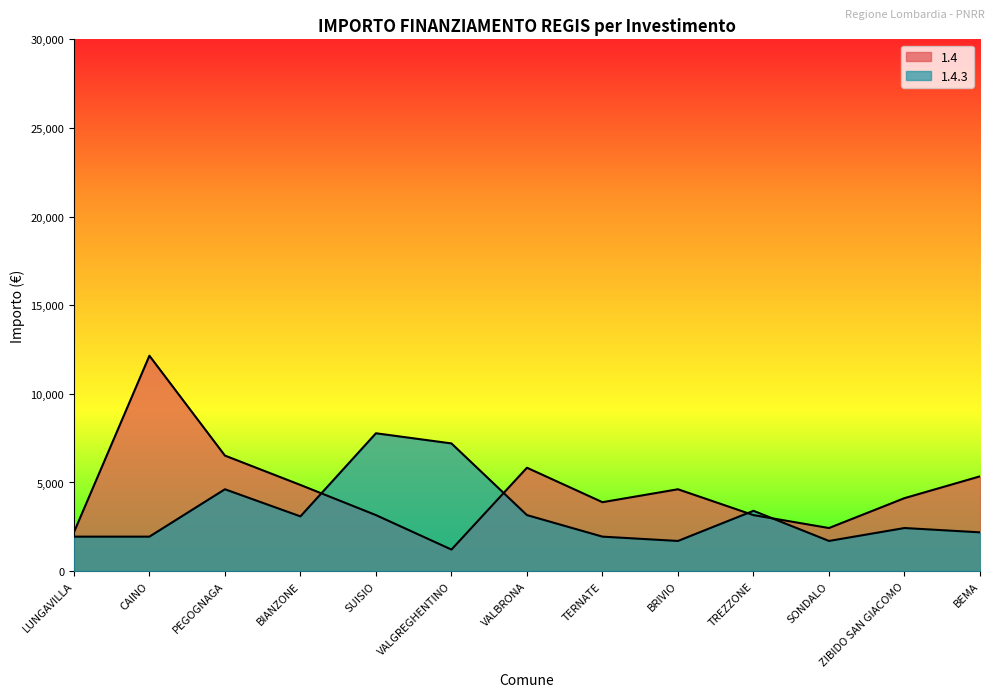

What is the difference between the highest and lowest values at BEMA?

3159